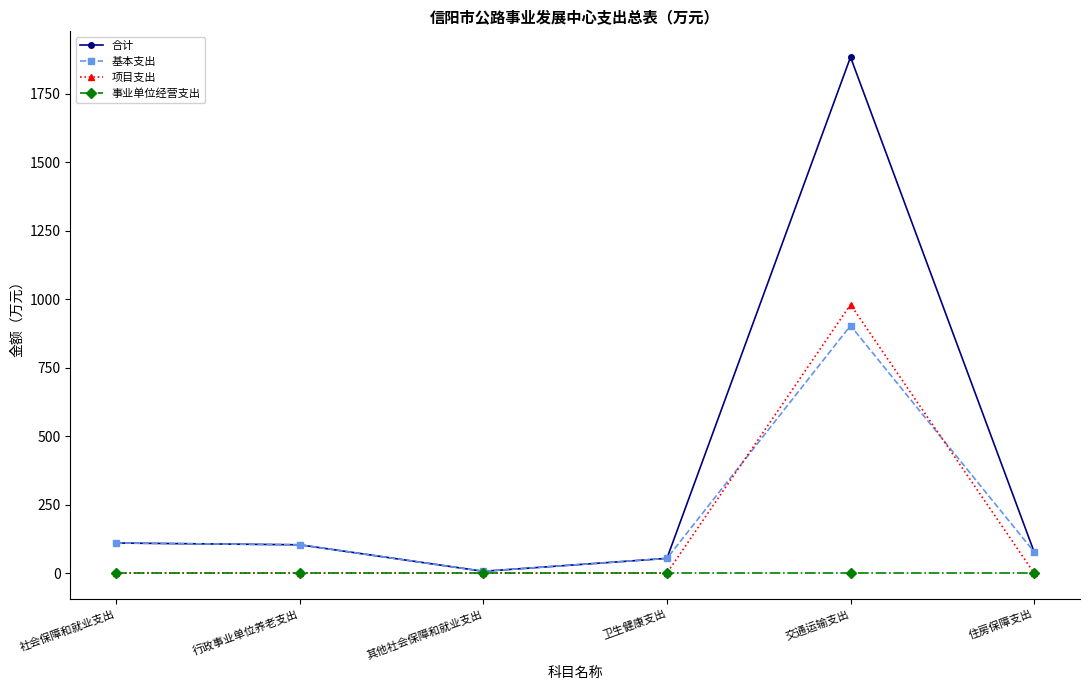

The 事业单位经营支出 series shows 0.0 at 行政事业单位养老支出. True or false?

True